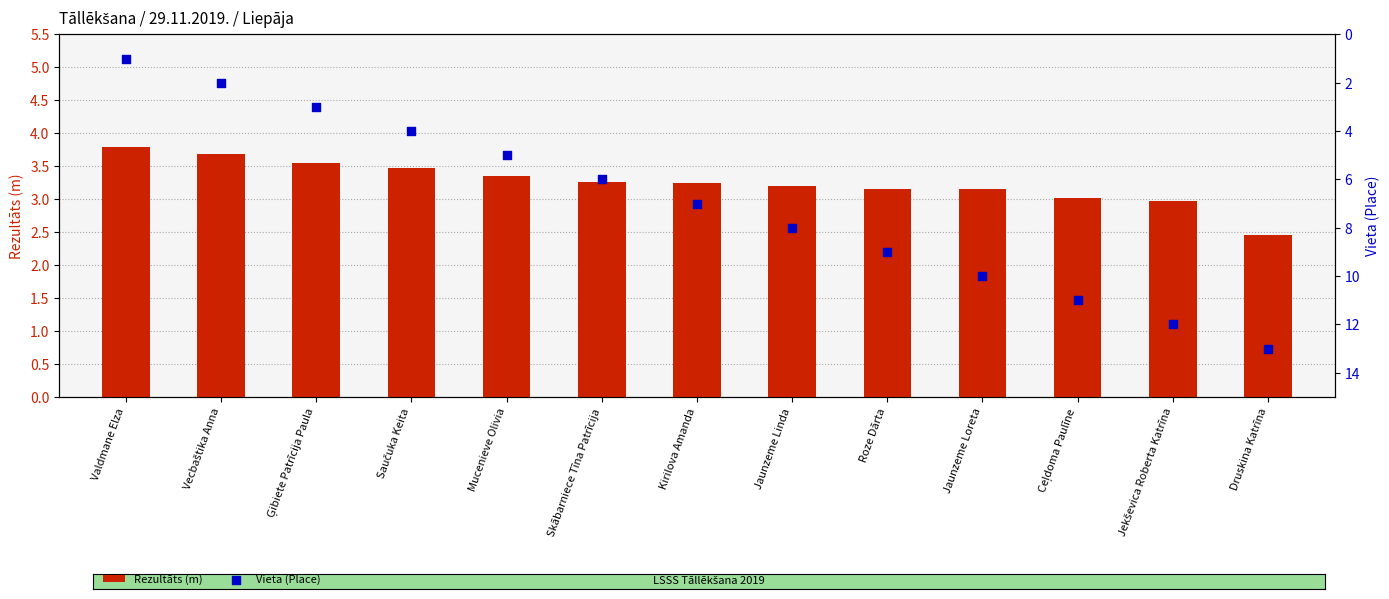

Which series reaches the maximum Y coordinate?

Vieta (Place)